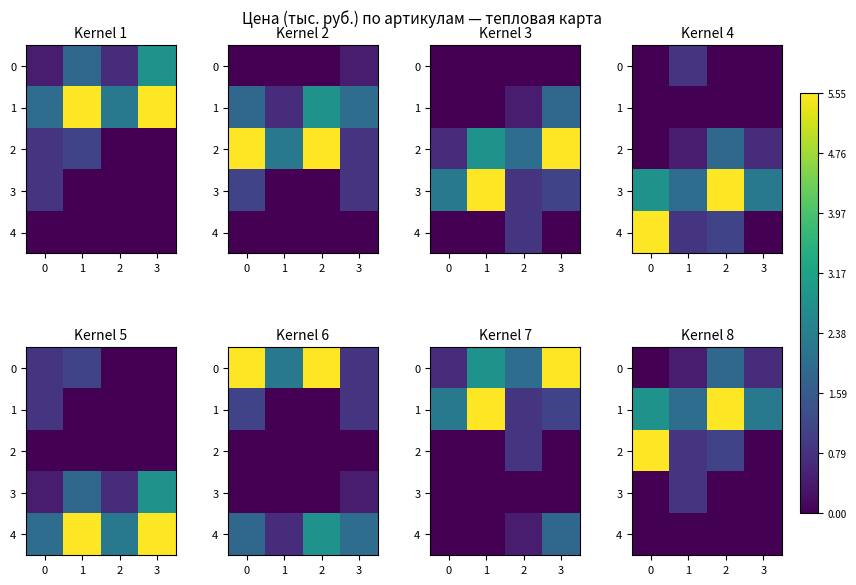

Between 3 and 0, which is larger?

3